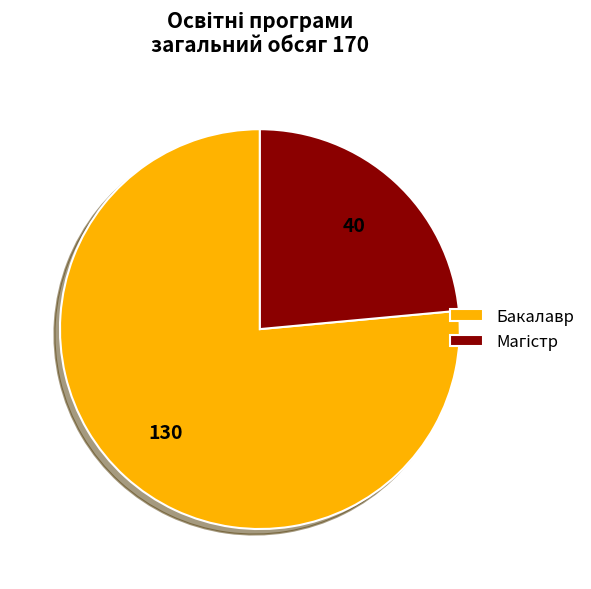

Is there any slice that represents more than half of the pie?

Yes